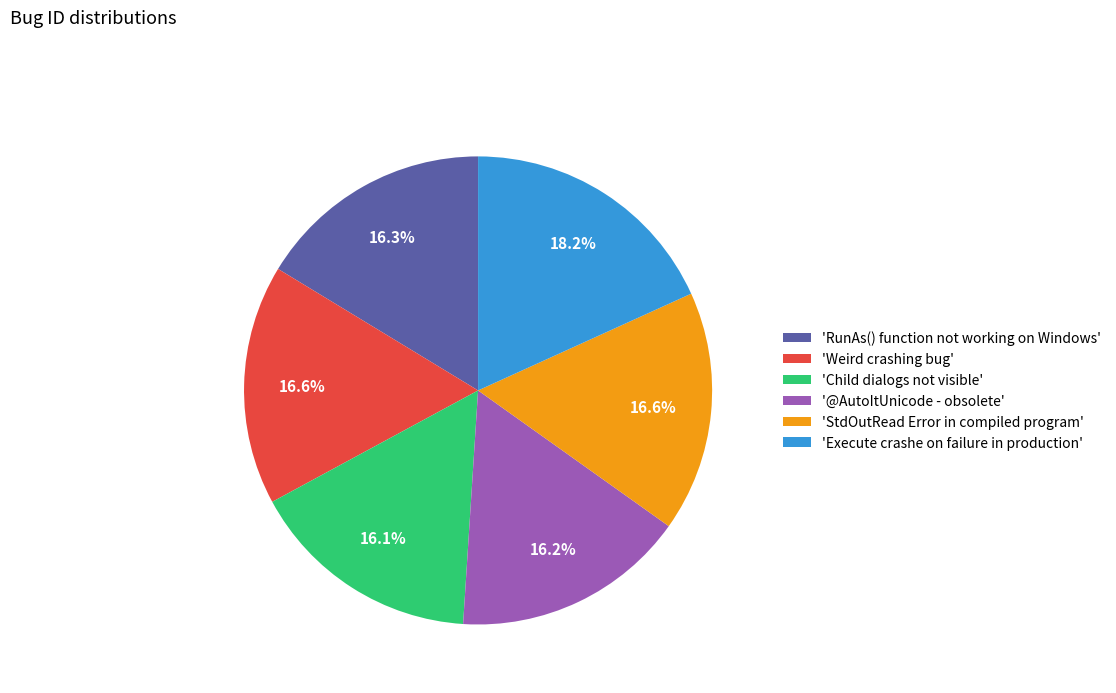

Do 'RunAs() function not working on Windows' and '@AutoItUnicode - obsolete' together represent more than half of the pie?

No